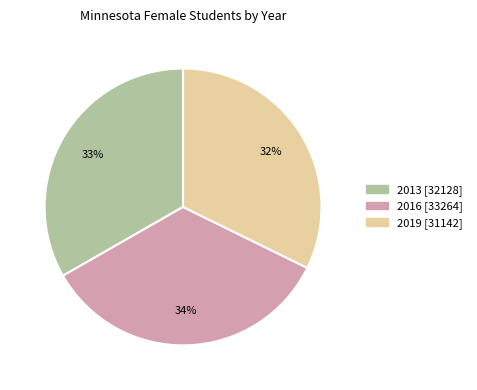

Do 2019 and 2016 together represent more than half of the pie?

Yes